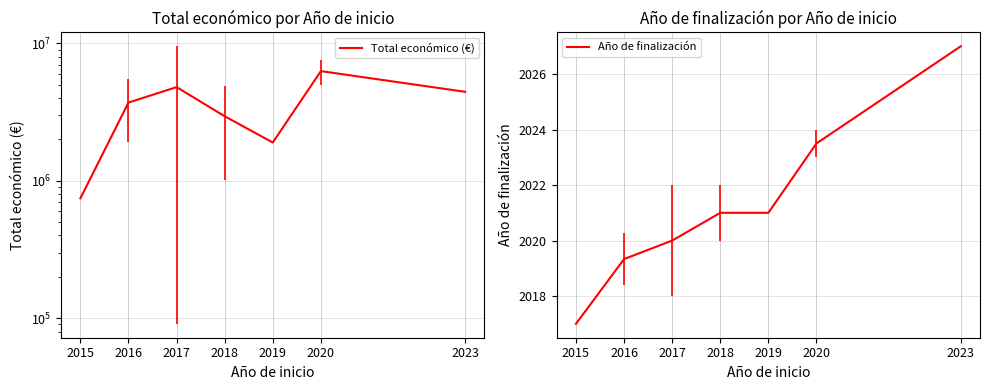

At which category does Total económico (€) reach its first local valley?

2019